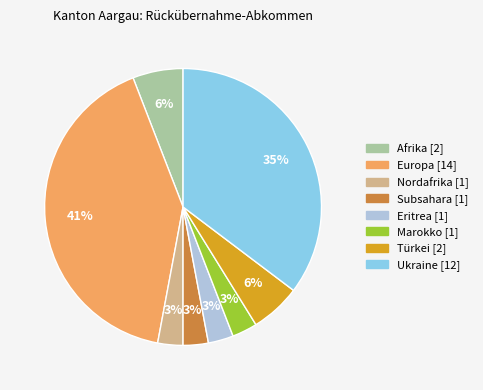

Is it true that Türkei is 6% of the pie?

True